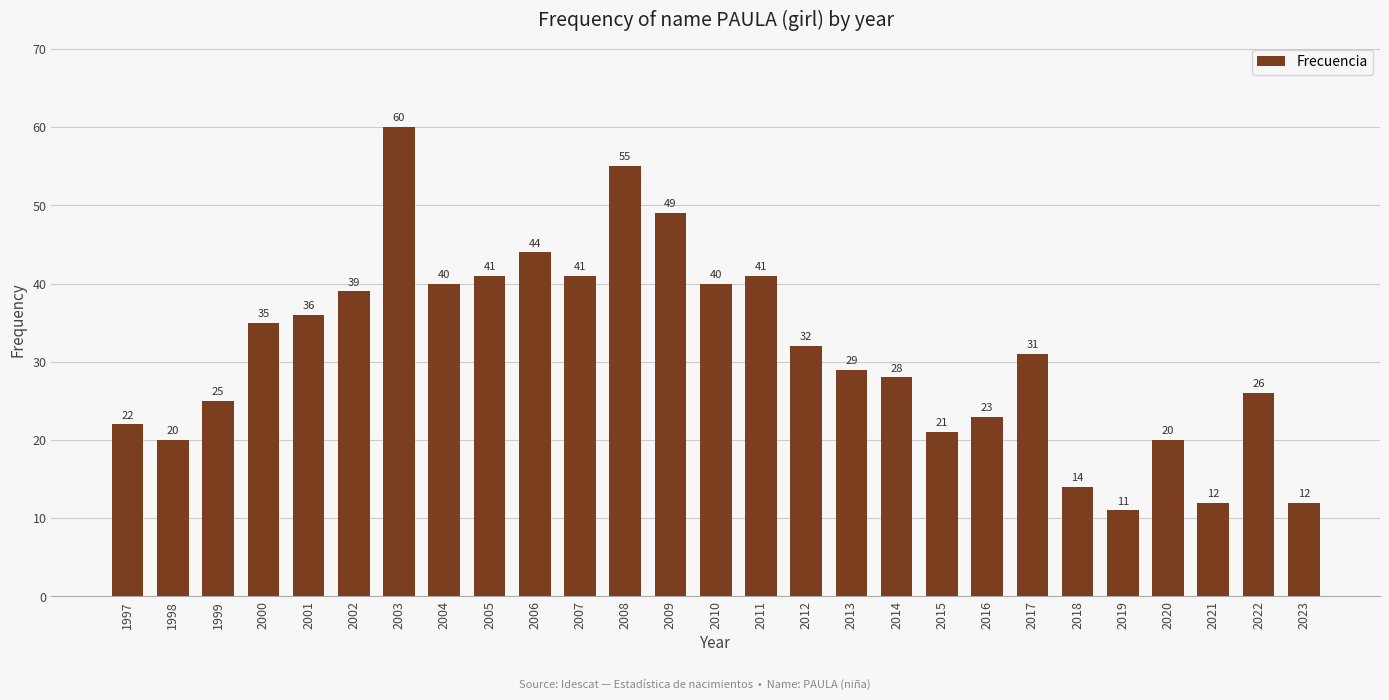

What is the value of the 16th bar from the left?

32